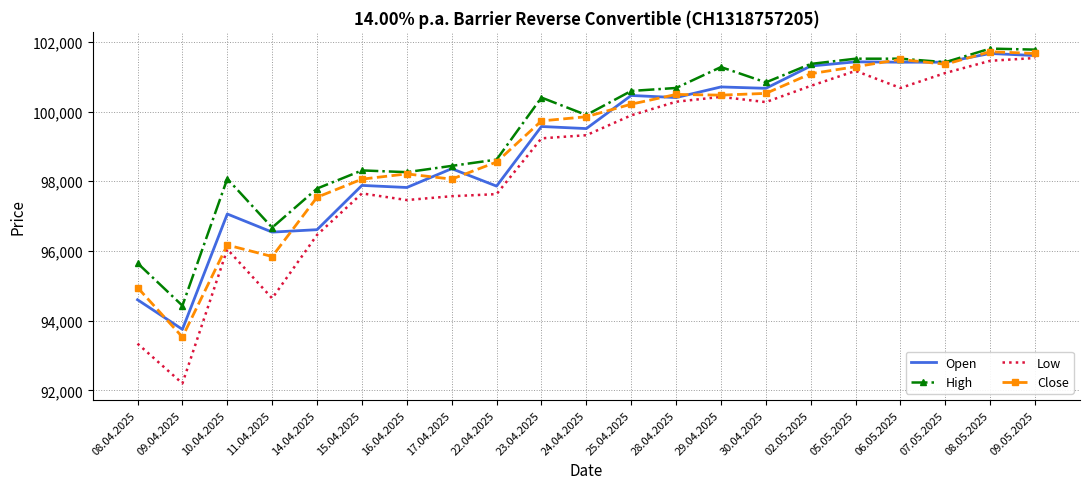

How many categories are shown in the chart?

21